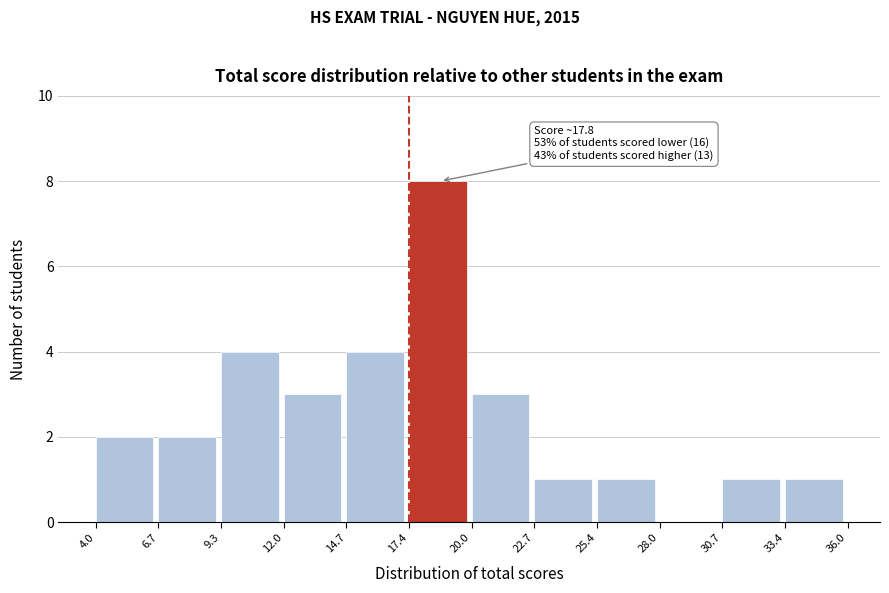

Which range on the x-axis has the tallest bar?

17.4 to 20.0